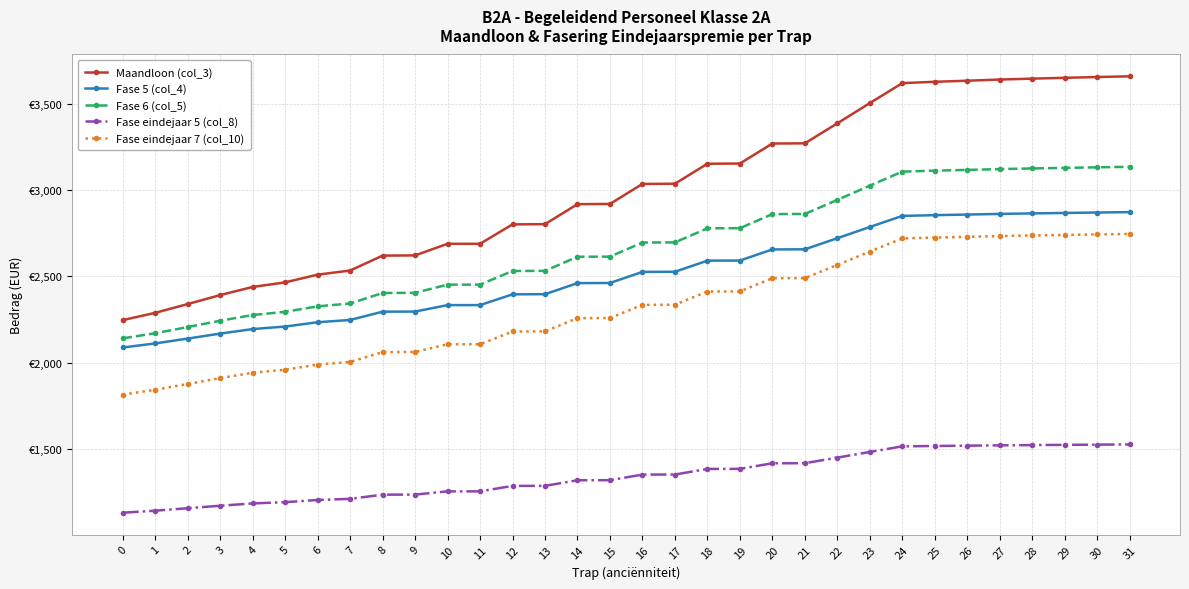

Rank the series at 19 from lowest to highest value.

Fase eindejaar 5 (col_8), Fase eindejaar 7 (col_10), Fase 5 (col_4), Fase 6 (col_5), Maandloon (col_3)